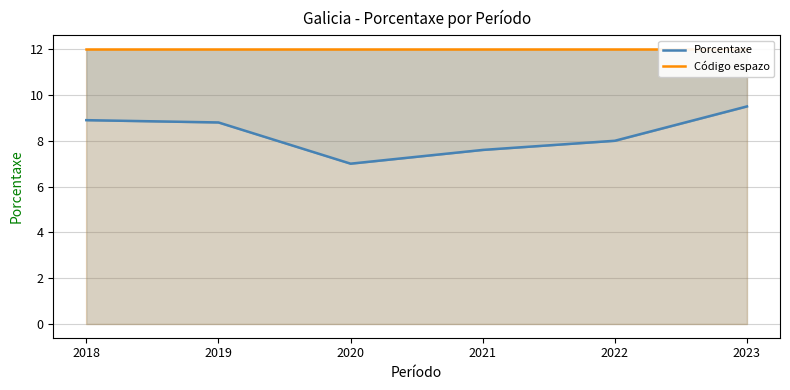

True or false: Código espazo has more than 1 interior local peaks.

False